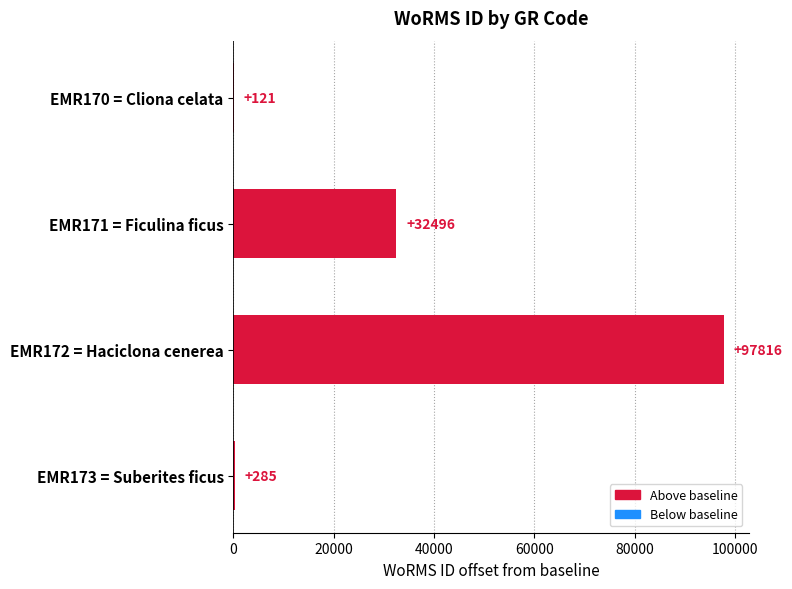

Which has a higher value, EMR170 = Cliona celata or EMR173 = Suberites ficus?

EMR173 = Suberites ficus